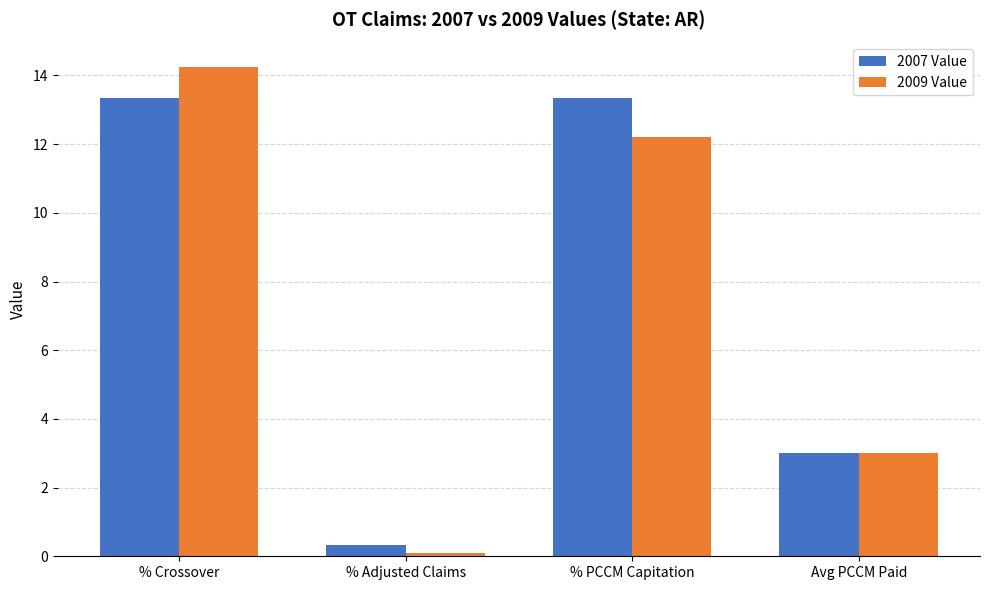

Which series has the widest spread of values?

2009 Value